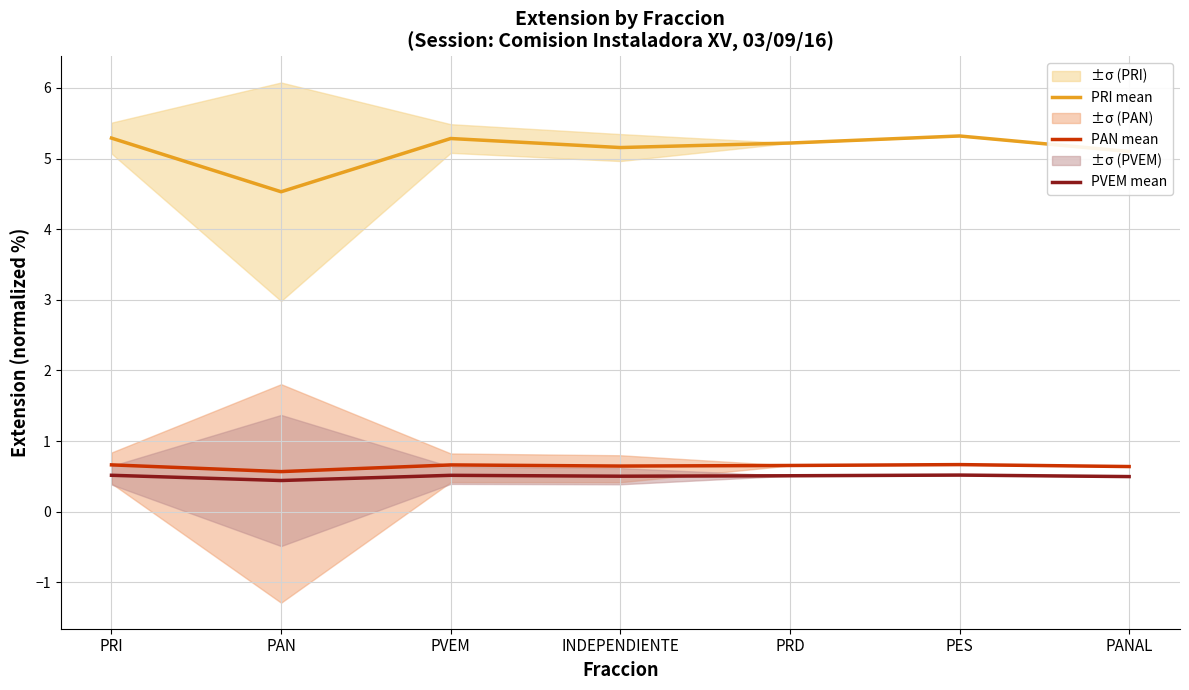

Rank the categories by PRI mean value from highest to lowest.

PES, PRI, PVEM, PRD, INDEPENDIENTE, PANAL, PAN